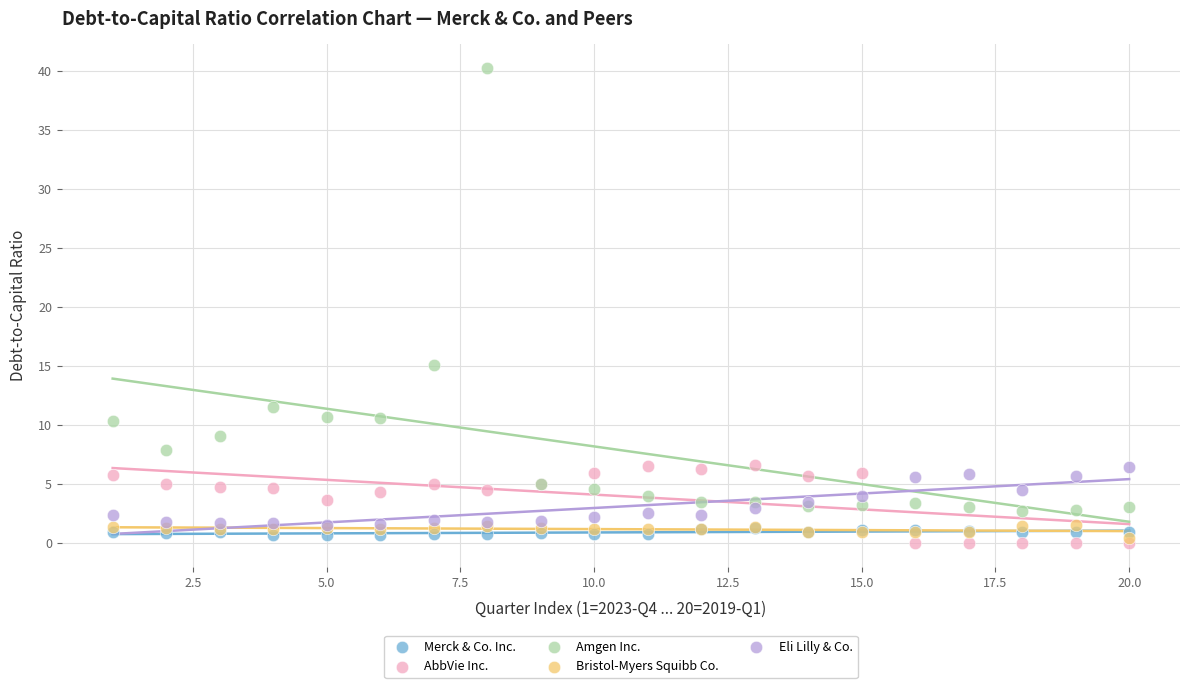

What are all the series names shown in the legend?

Merck & Co. Inc., AbbVie Inc., Amgen Inc., Bristol-Myers Squibb Co., Eli Lilly & Co.